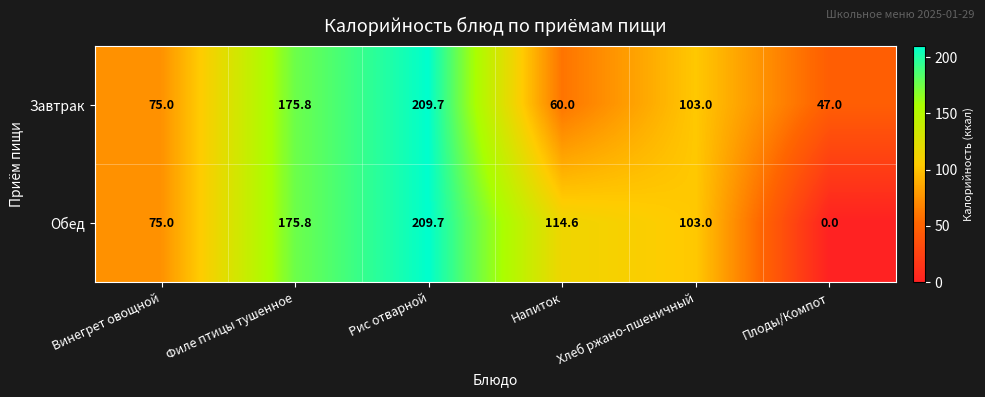

At which label does Обед first exceed 114?

Филе птицы тушенное